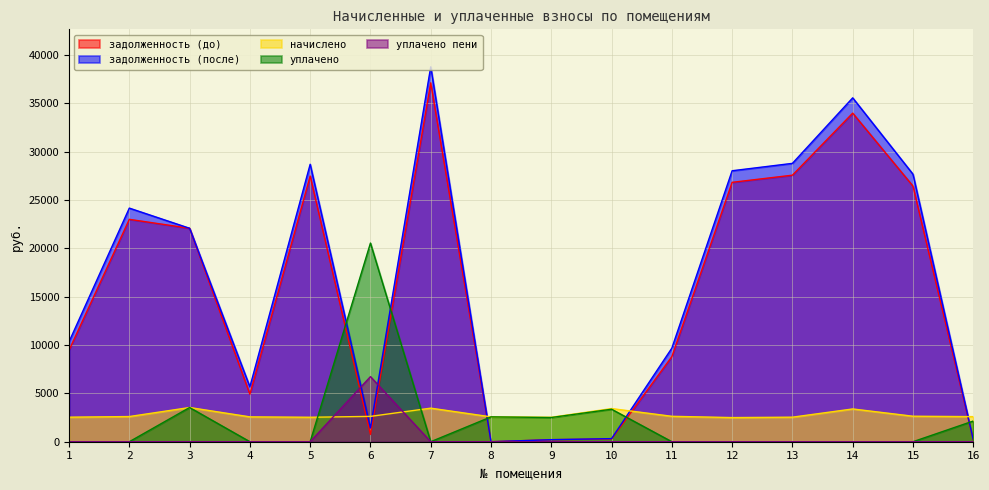

What is the total value across all series at 13?

58911.9